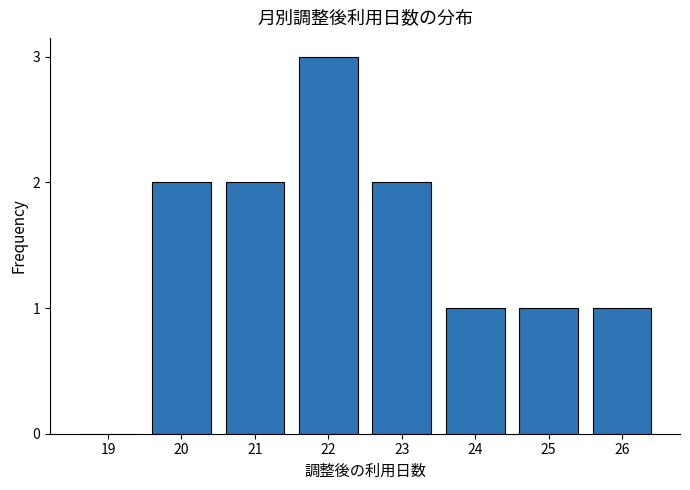

Reading left to right, extract all data points from this chart.

19=0	20=2	21=2	22=3	23=2	24=1	25=1	26=1